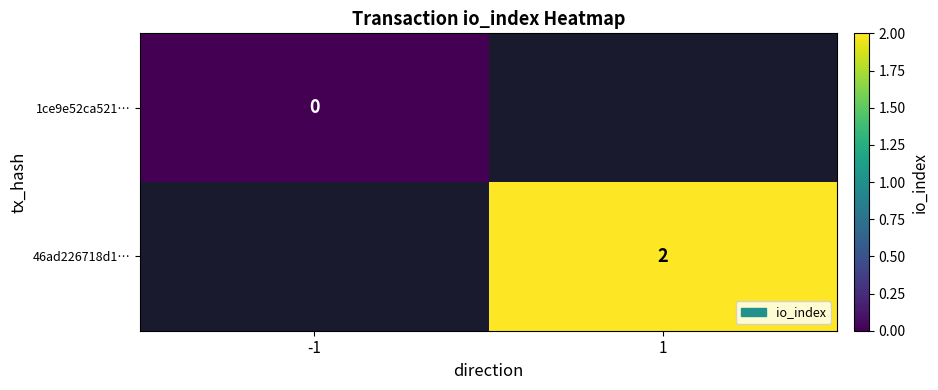

True or false: 46ad226718d1… has a value of 2 at 1.

True